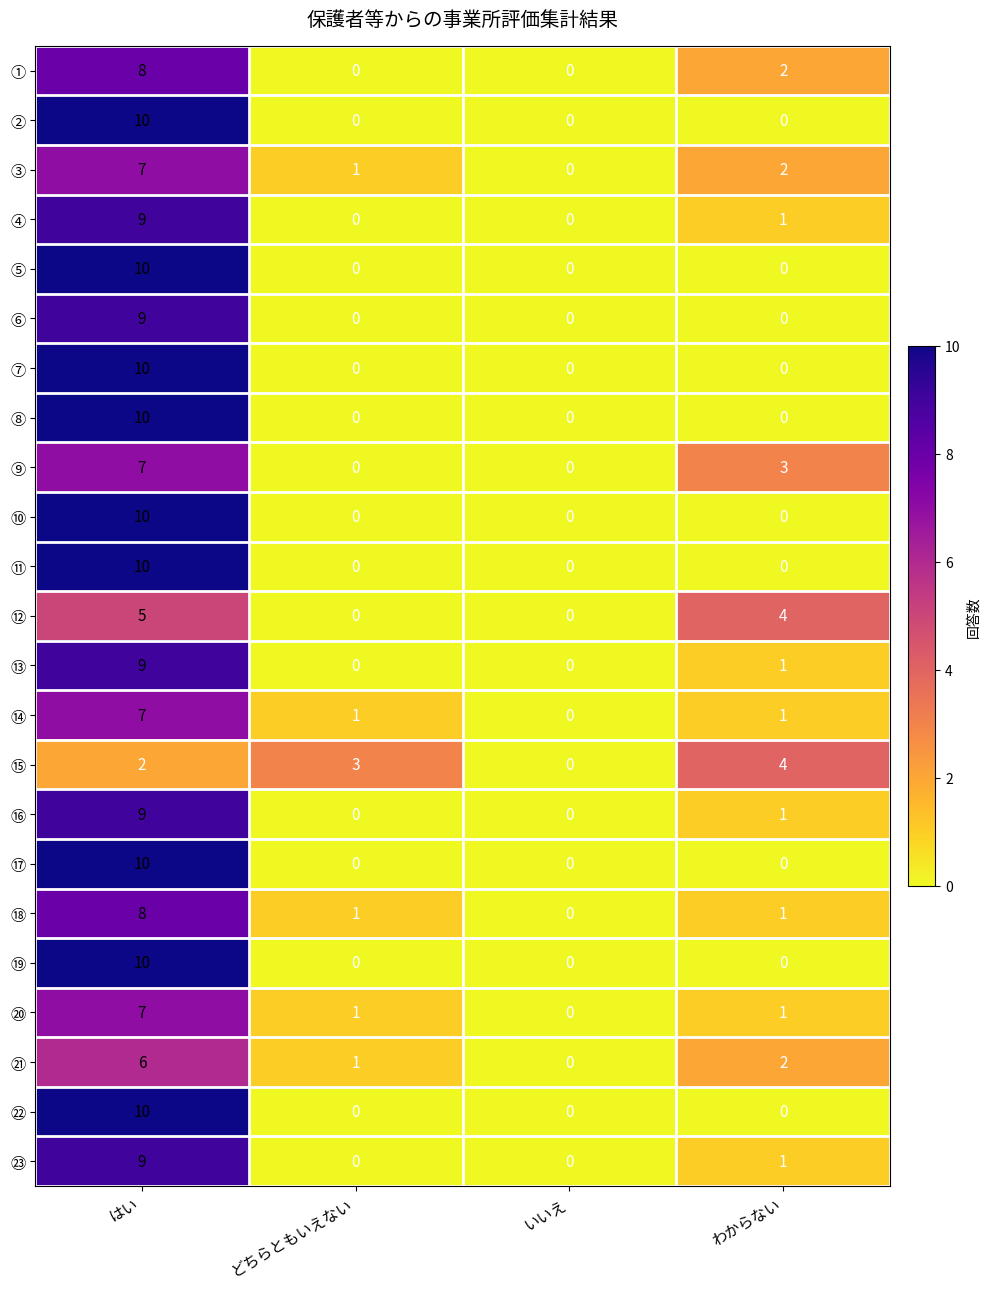

What is the difference between the maximum and minimum values in the ㉓ series?

9